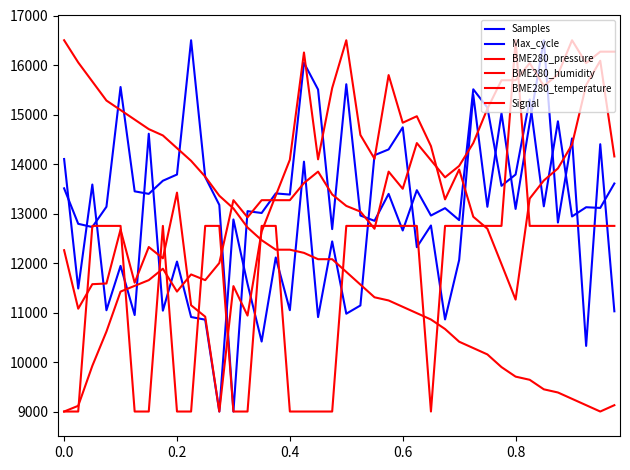

What is the difference between the maximum and minimum values in the Signal series?

7500.0